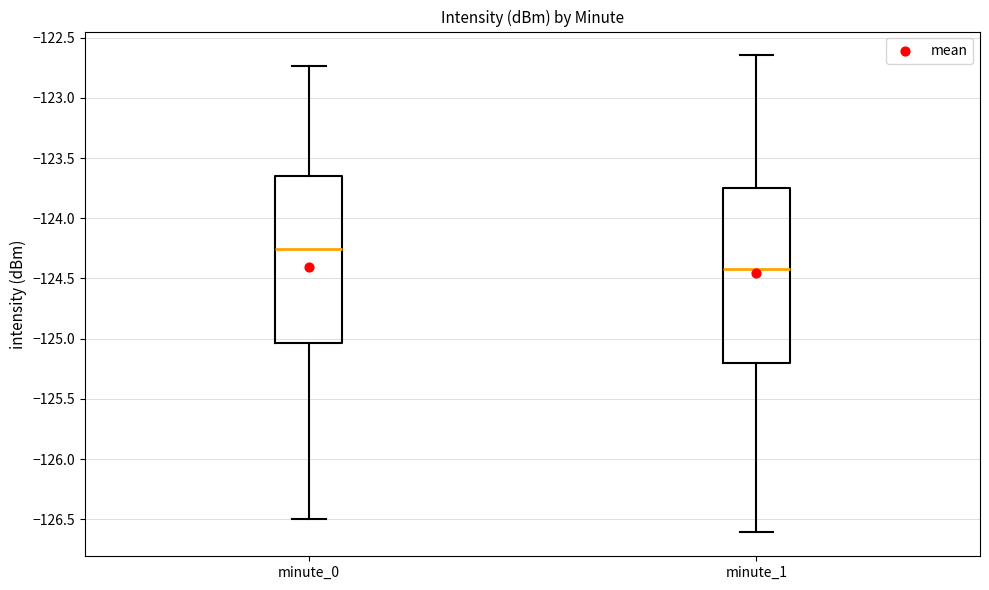

Comparing the boxes themselves (not the whiskers), which one is the tallest?

minute_1